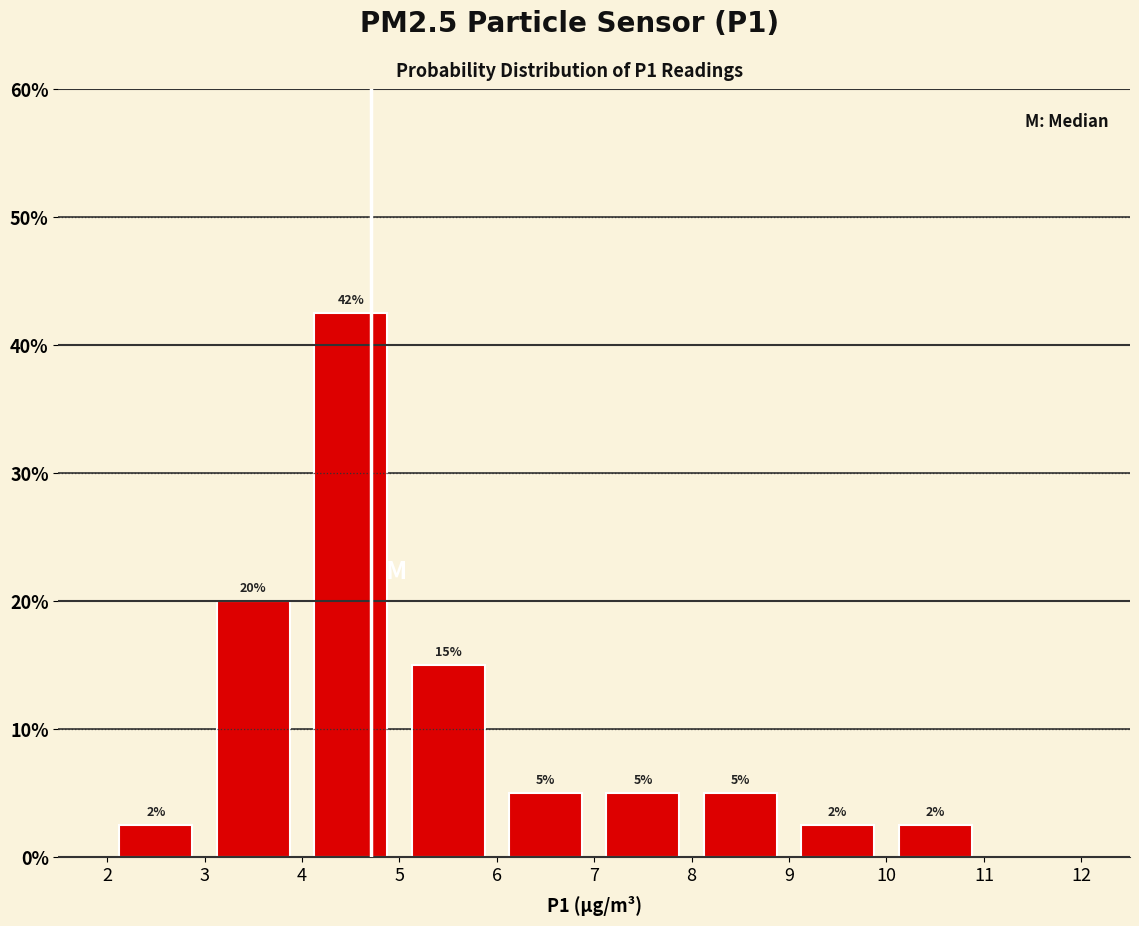

Which range on the x-axis has the tallest bar?

4 to 5